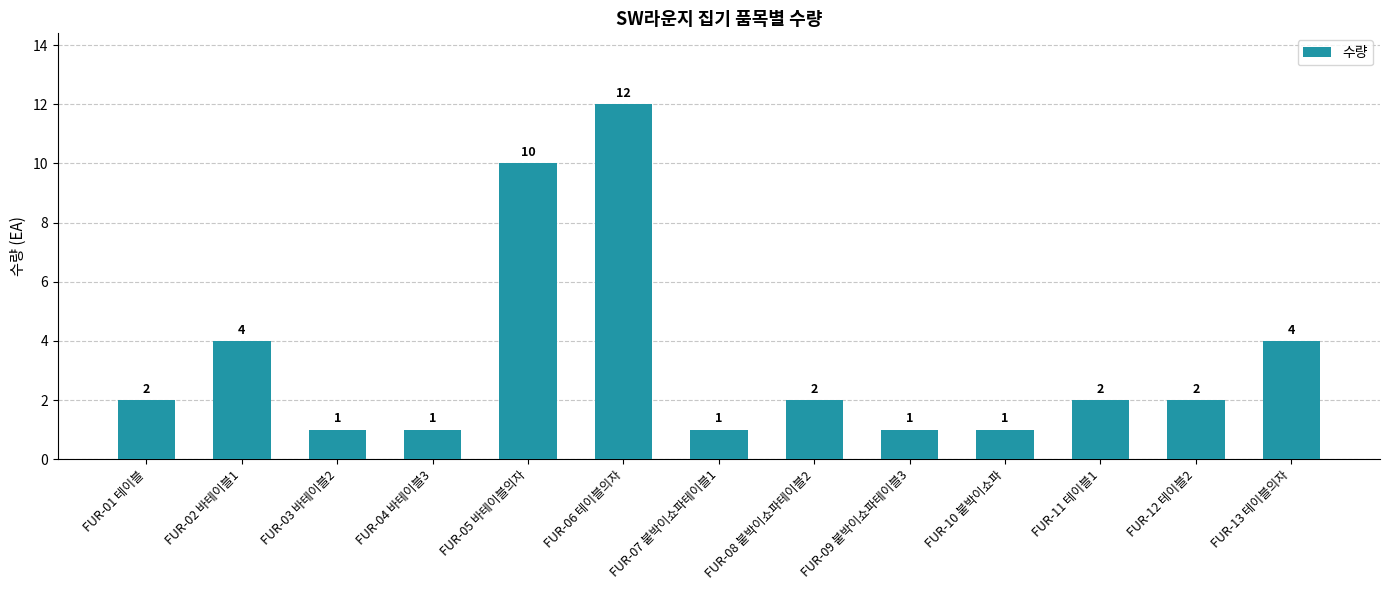

What is the approximate value at FUR-06 테이블의자?

12